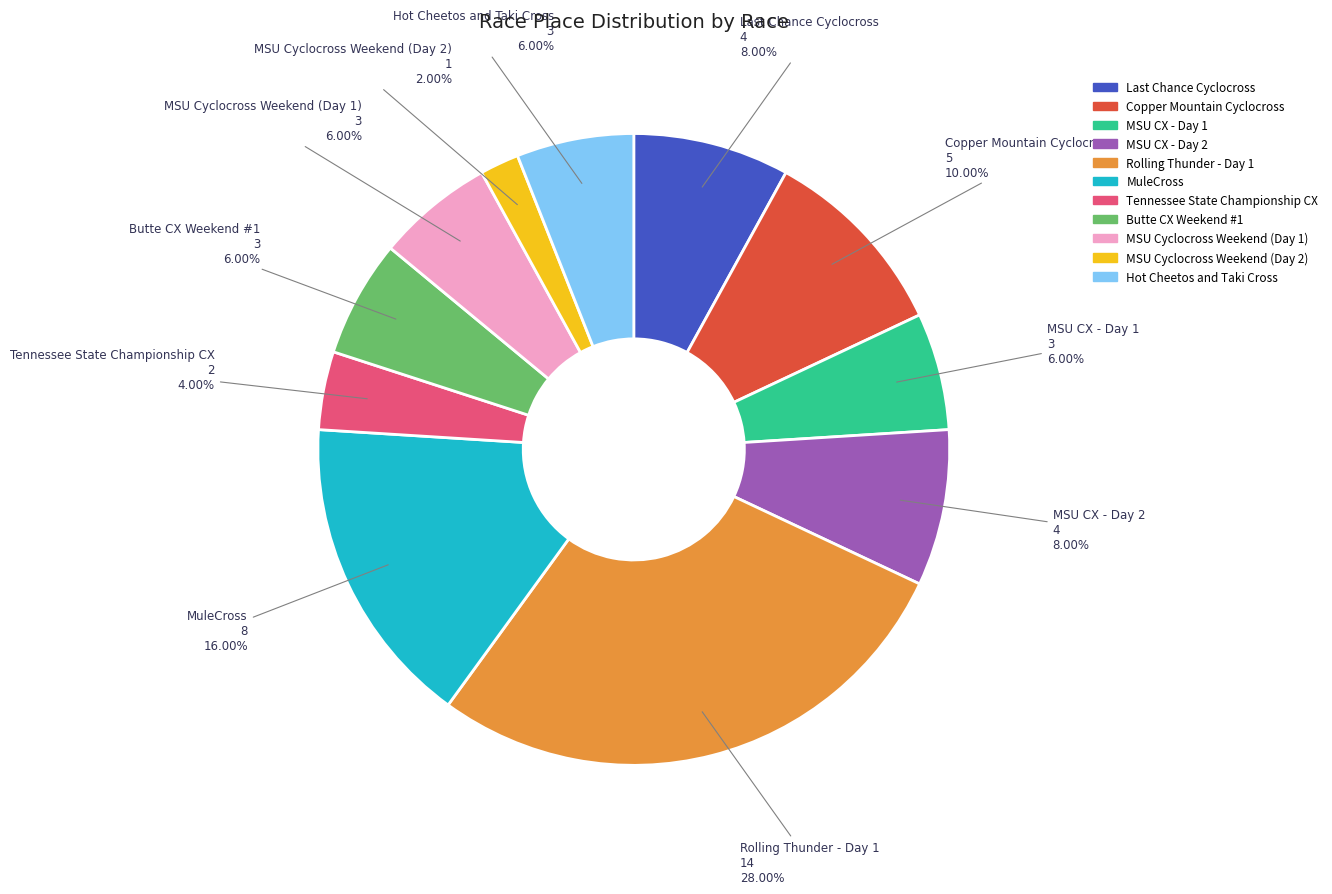

What percentage is the MSU CX - Day 2 slice, to the nearest percent?

8%